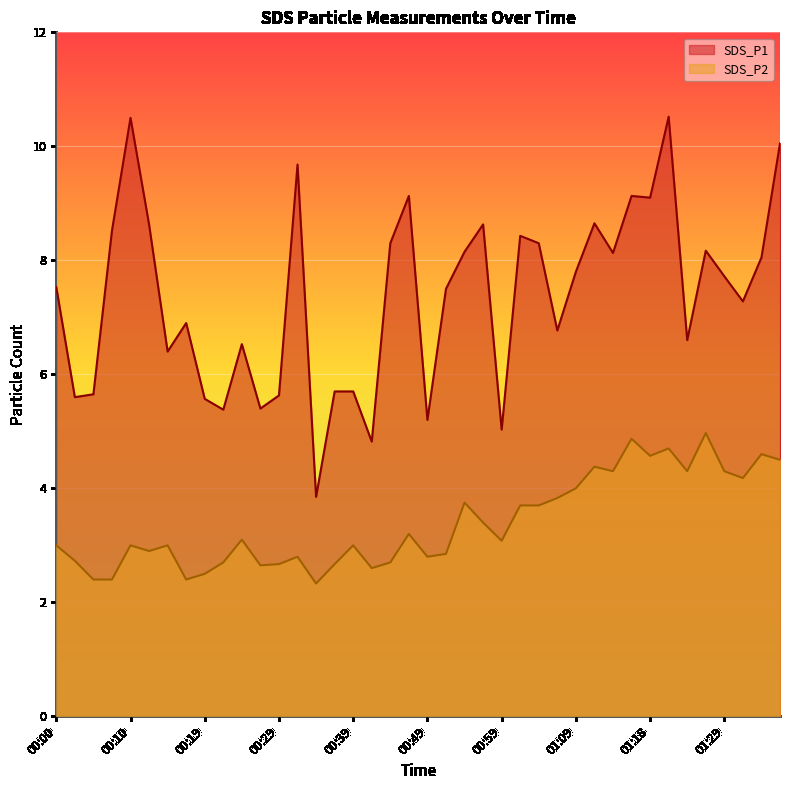

How many lines are shown in the chart?

2